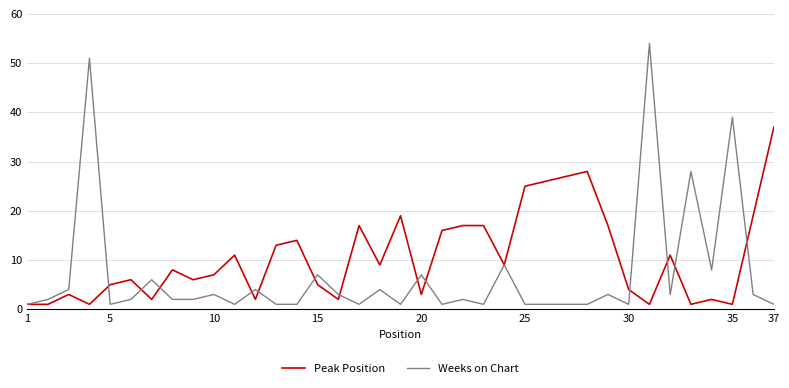

Which series has the largest total across all categories?

Peak Position